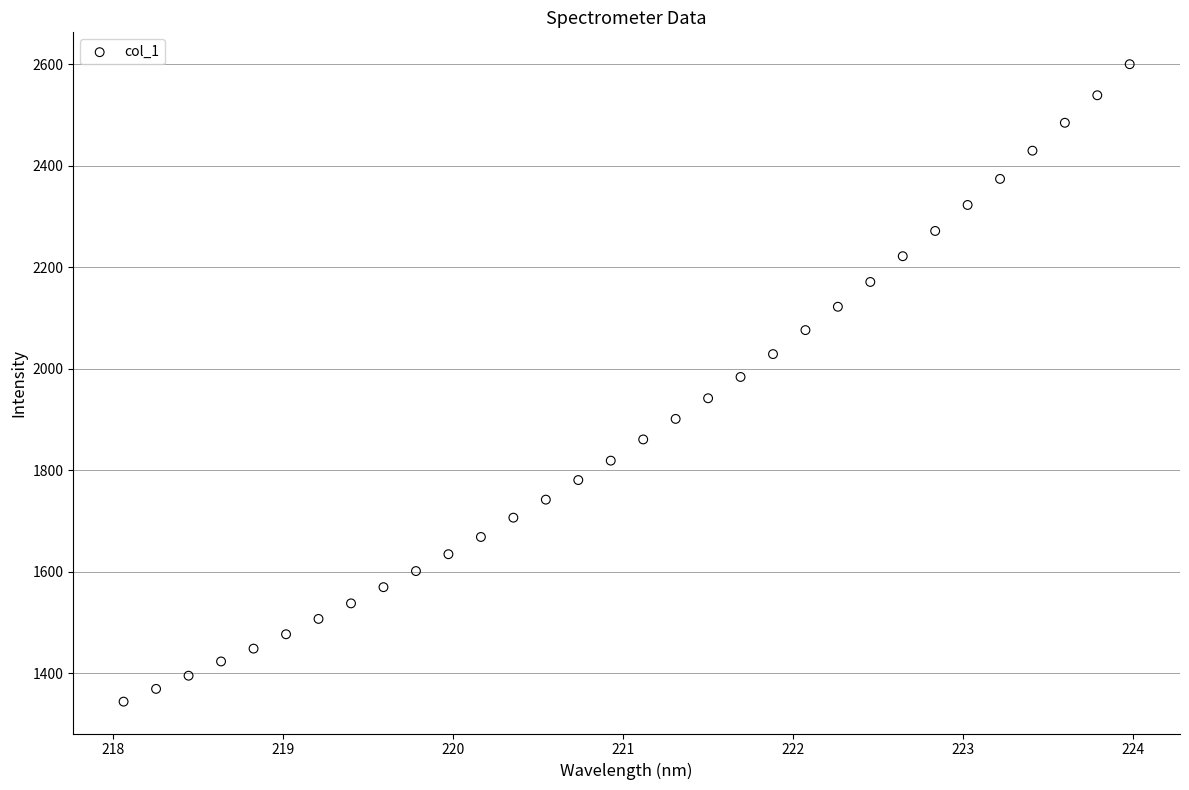

What is the range of Y values (max minus min)?

1256.2